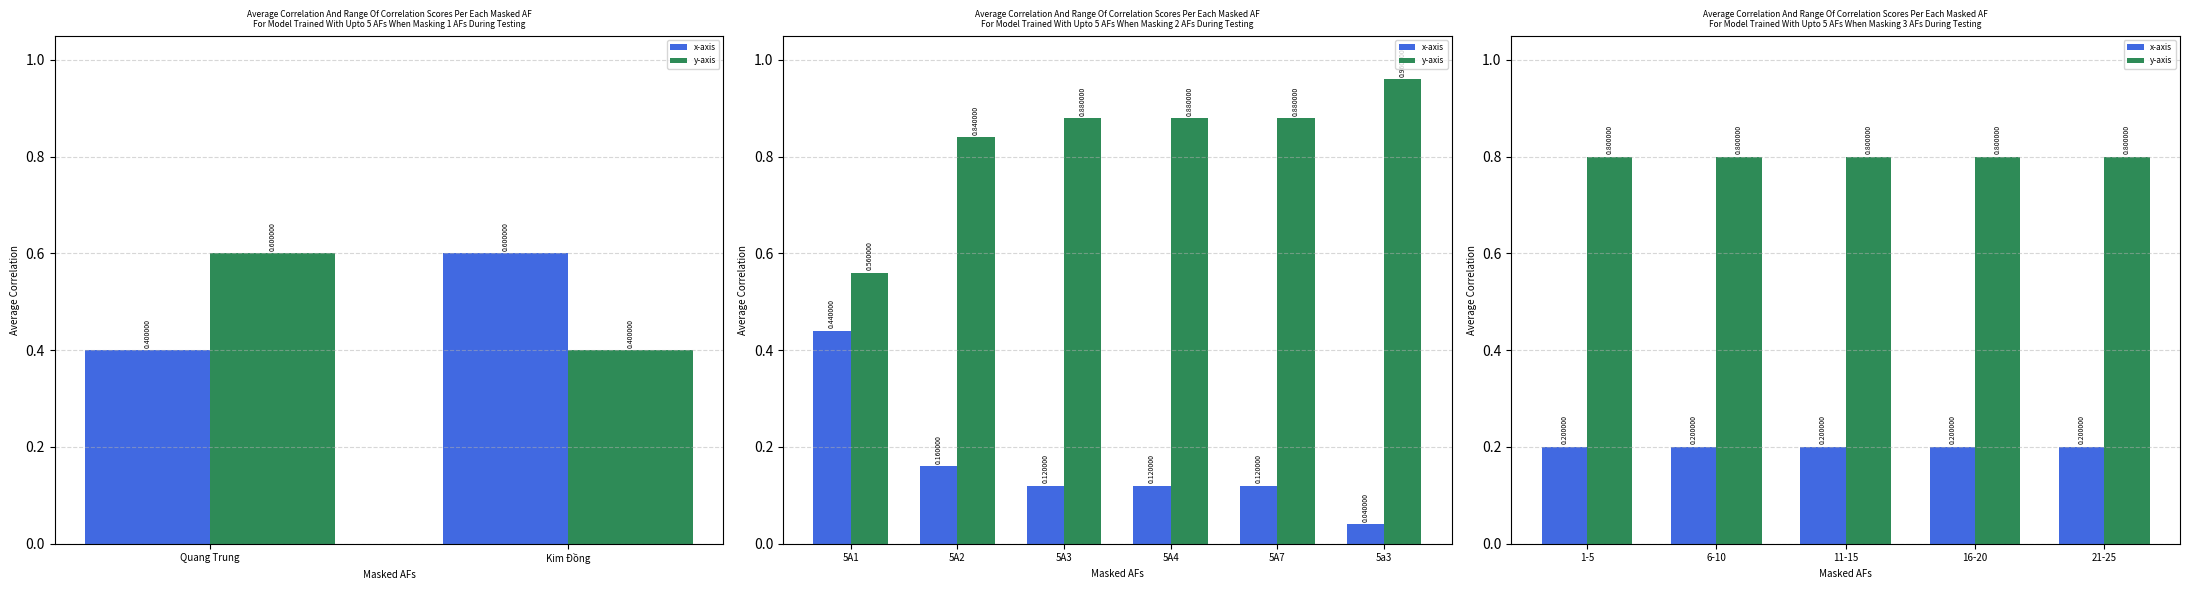

Which category has the lowest value in the x-axis series?

1-5